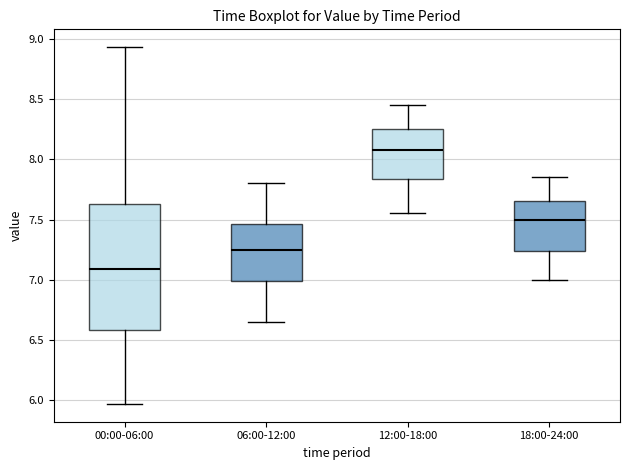

Reading left to right, transcribe this box plot: for each box, give where its median line is, the range the box spans, and where its two whiskers end, as read against the y-axis. The values are not printed on the chart, so give them approximately, as read against the axis.

00:00-06:00: median 7.10, box 6.60 to 7.65, whiskers 5.95 to 8.95
06:00-12:00: median 7.25, box 7.00 to 7.45, whiskers 6.65 to 7.80
12:00-18:00: median 8.10, box 7.85 to 8.25, whiskers 7.55 to 8.45
18:00-24:00: median 7.50, box 7.25 to 7.65, whiskers 7.00 to 7.85